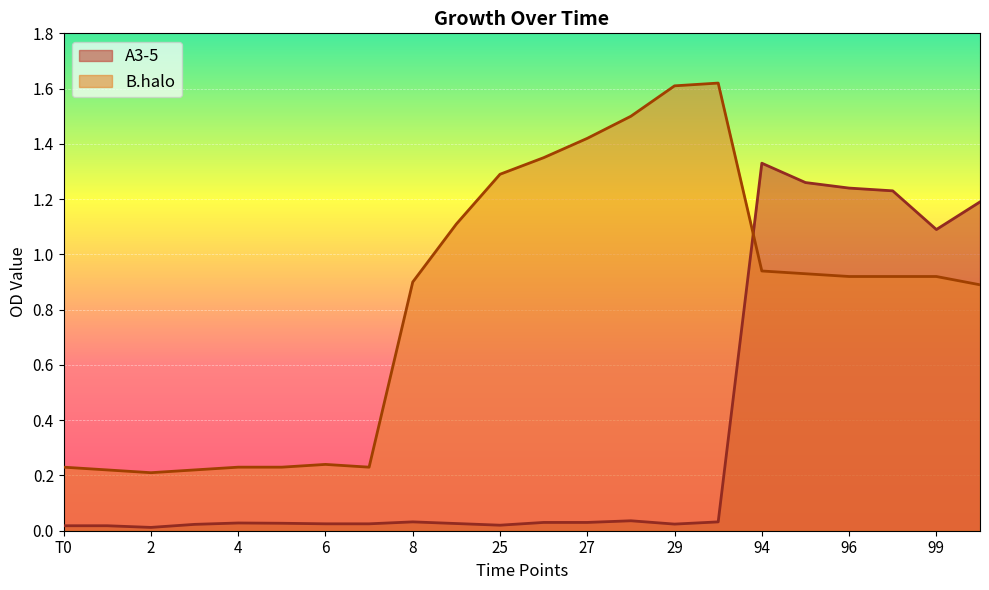

Which series has the largest total across all categories?

B.halo